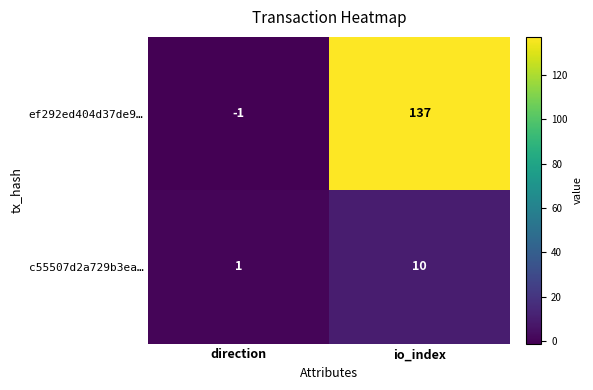

Which series changed the most between direction and io_index?

ef292ed404d37de9…